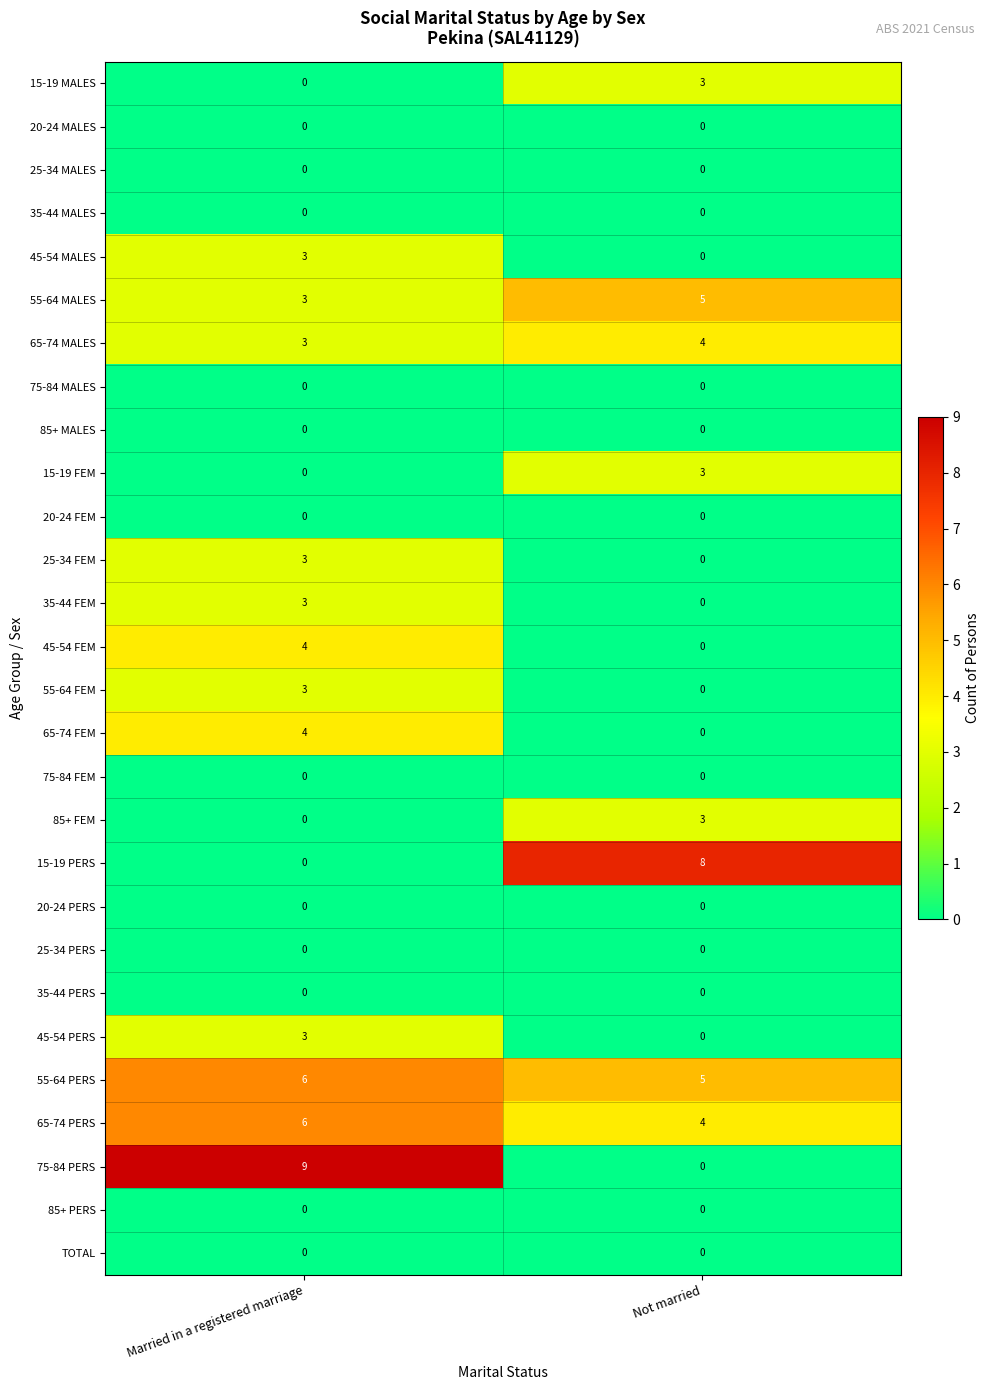

What is the difference between the highest and lowest values at Not married?

8